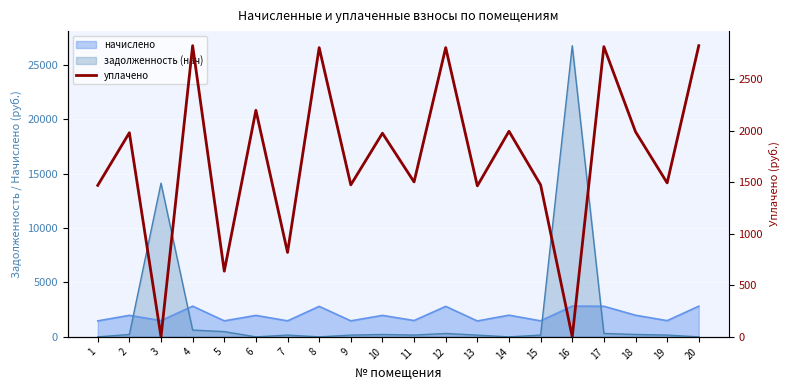

At which category does the data reach its first local valley?

3